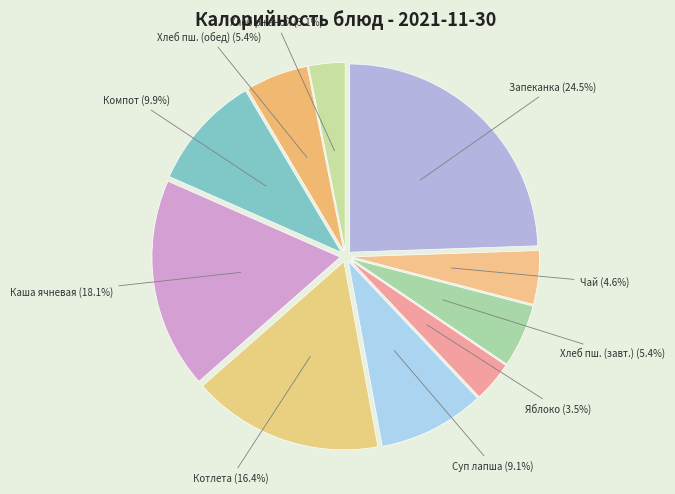

Count the number of slices in the pie.

10